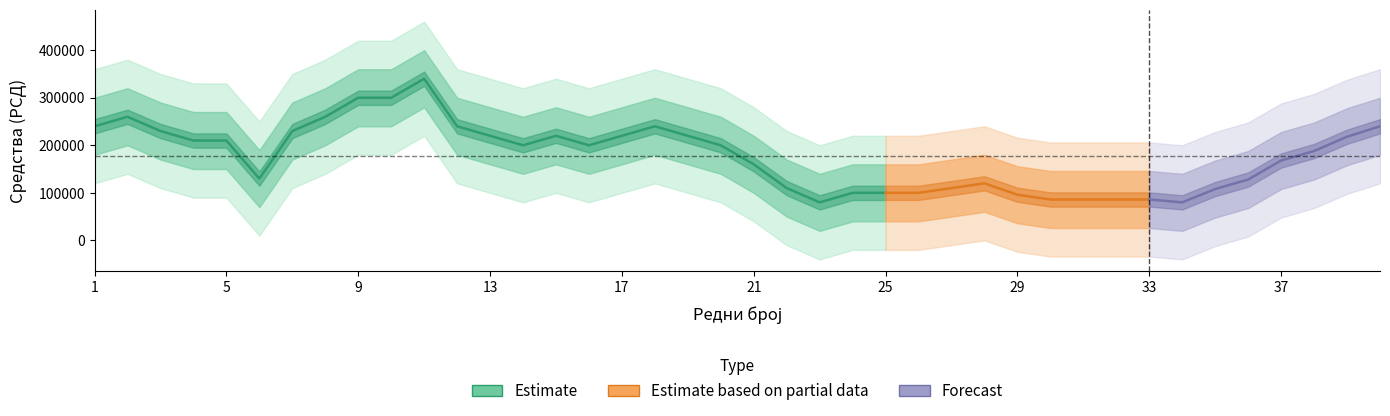

True or false: the data shows 79730 at 11.

False